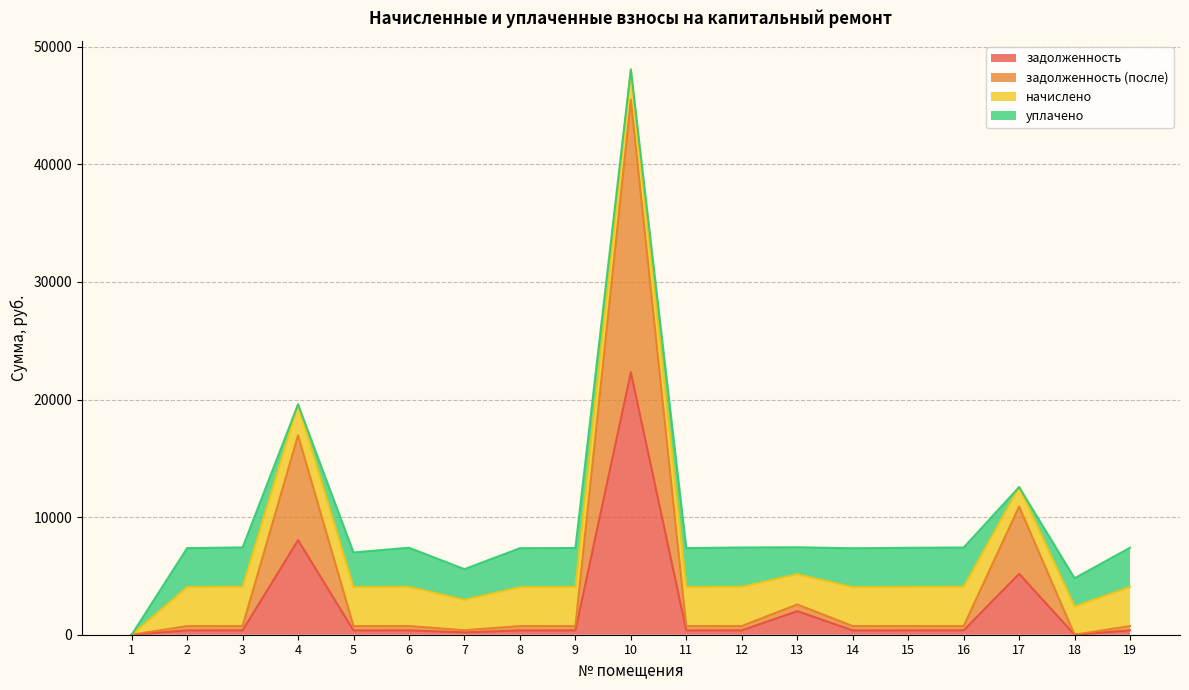

At which category is the sum across all series the highest?

10